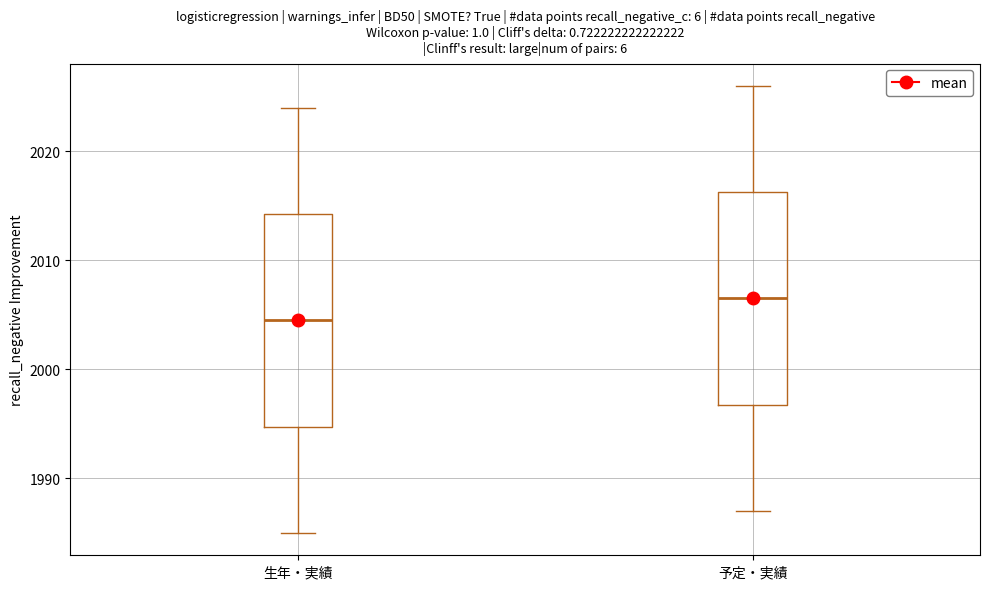

Reading left to right, transcribe this box plot: for each box, give where its median line is, the range the box spans, and where its two whiskers end, as read against the y-axis. The values are not printed on the chart, so give them approximately, as read against the axis.

生年・実績: median 2005, box 1995 to 2014, whiskers 1985 to 2024
予定・実績: median 2007, box 1997 to 2016, whiskers 1987 to 2026